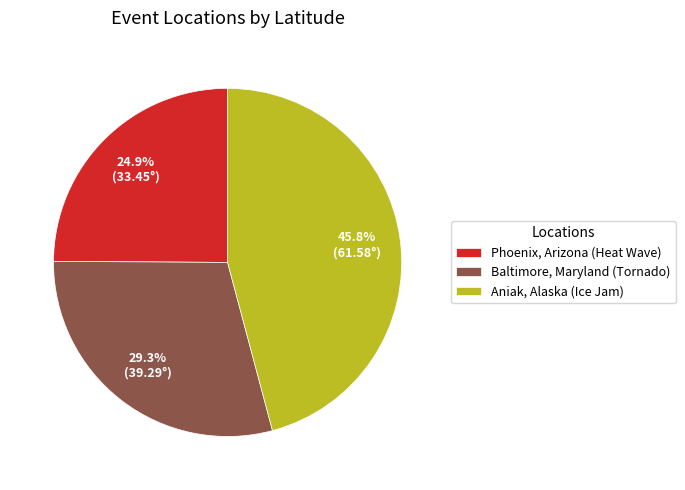

Is it true that Baltimore, Maryland (Tornado) is 22% of the pie?

False